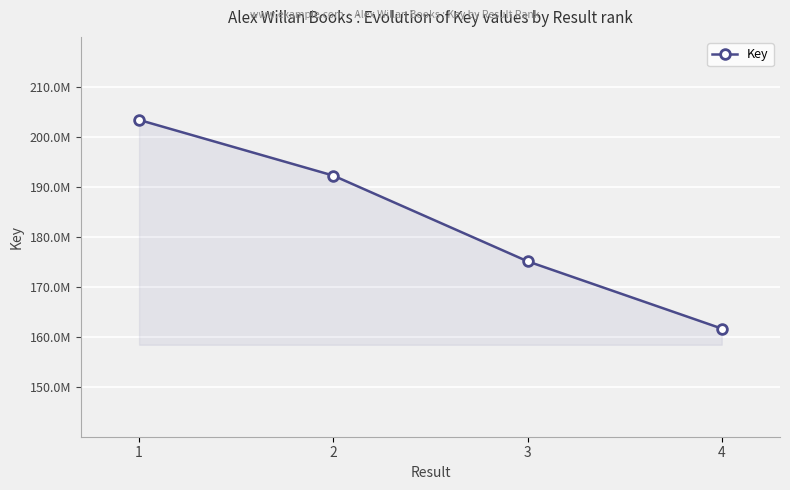

Does the chart have visible grid lines?

Yes